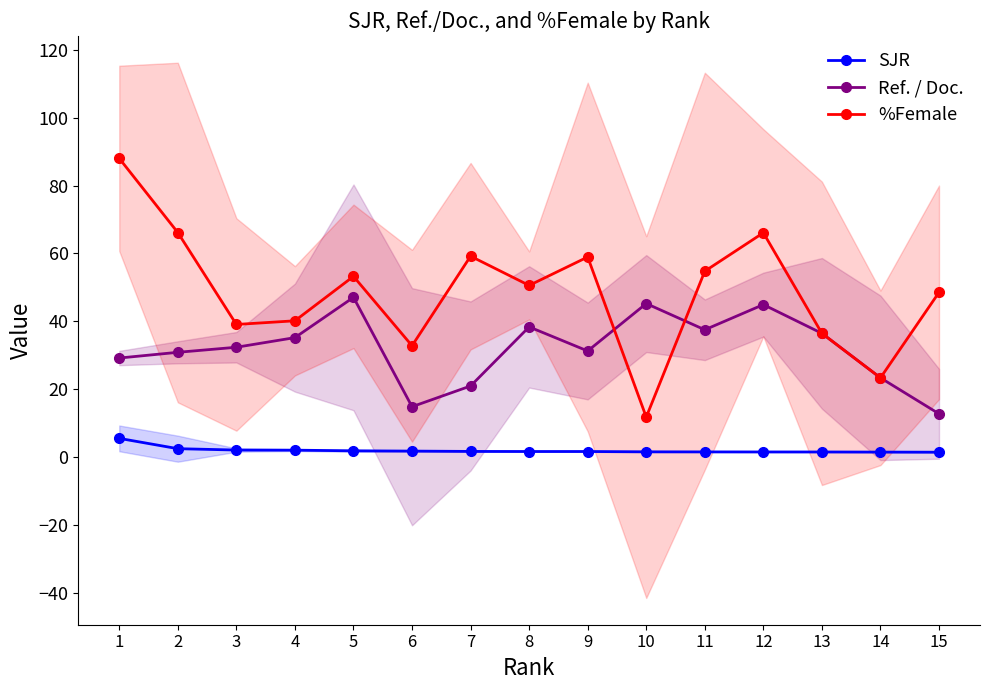

True or false: %Female and SJR intersect in this chart.

False